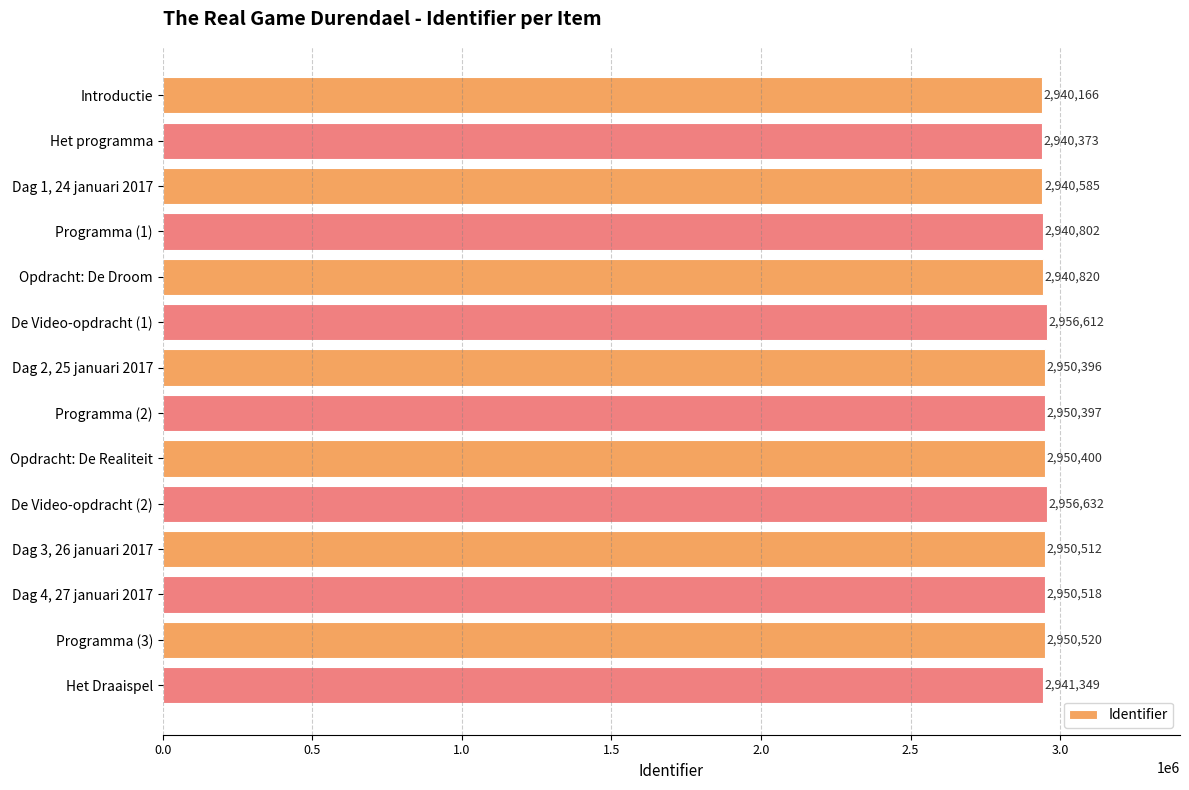

What is the greatest value displayed?

2956632